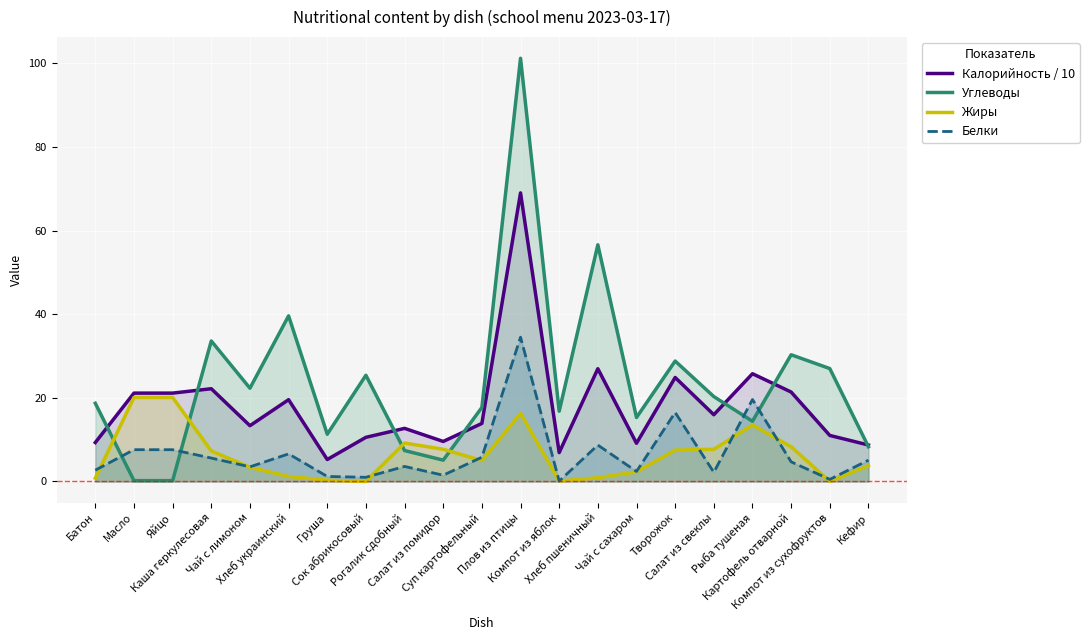

List the series in order of their peak value, highest first.

Углеводы, Калорийность / 10, Белки, Жиры